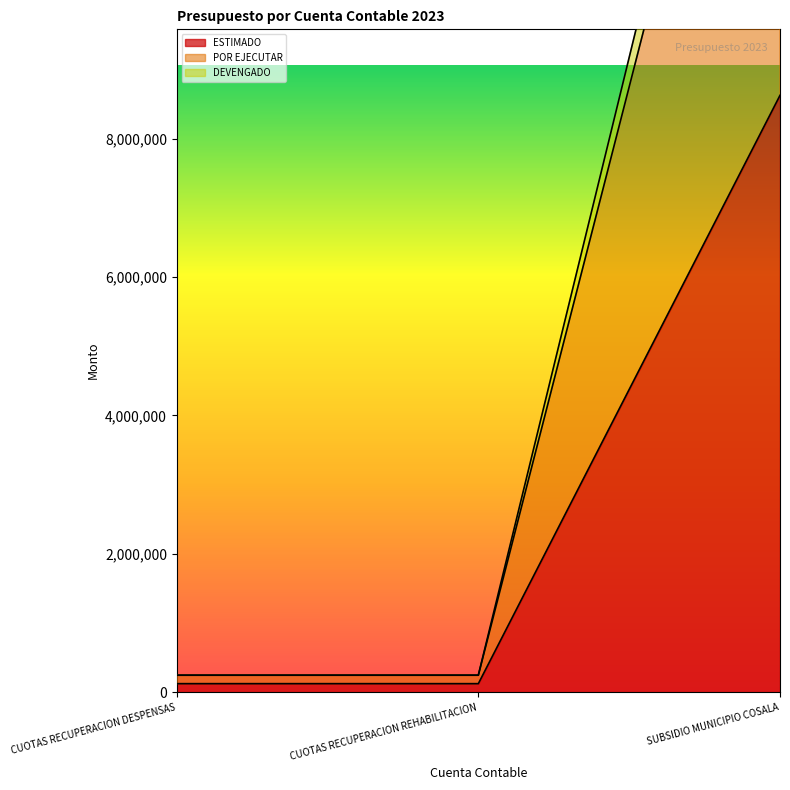

Reading right to left, transcribe all the data shown in this chart.

ESTIMADO: 8625320.0	122200.0	122200.0
POR EJECUTAR: 17250640.0	244400.0	244400.0
DEVENGADO: 18100640.0	244400.0	244400.0